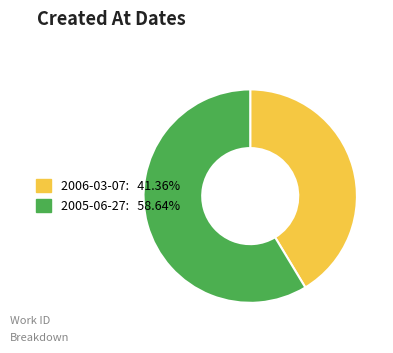

Which category has the biggest portion of the pie?

2005-06-27